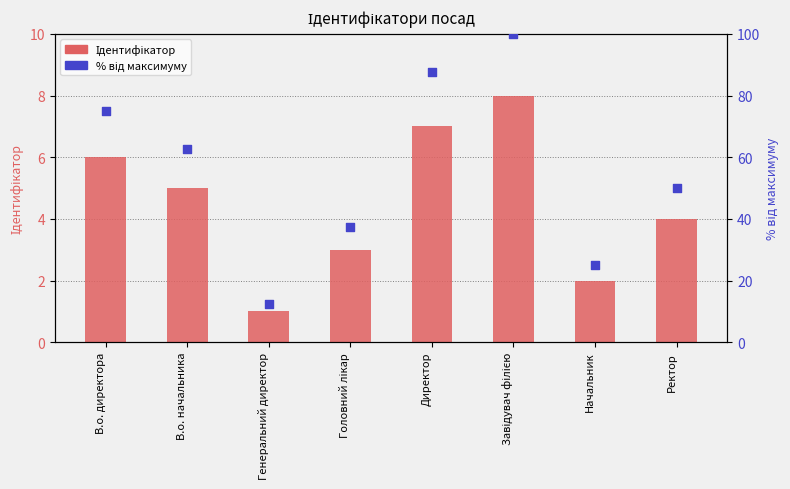

Which series reaches the minimum Y coordinate?

Ідентифікатор